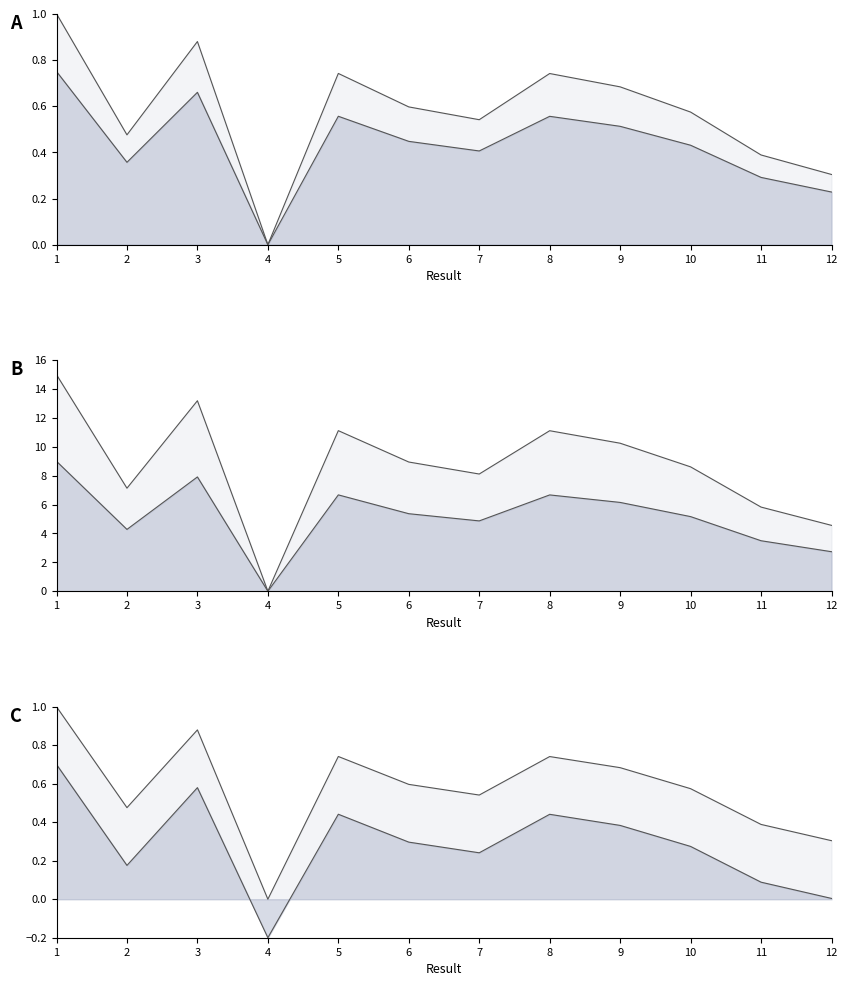

What is the value of the 10th point from the left?

0.6